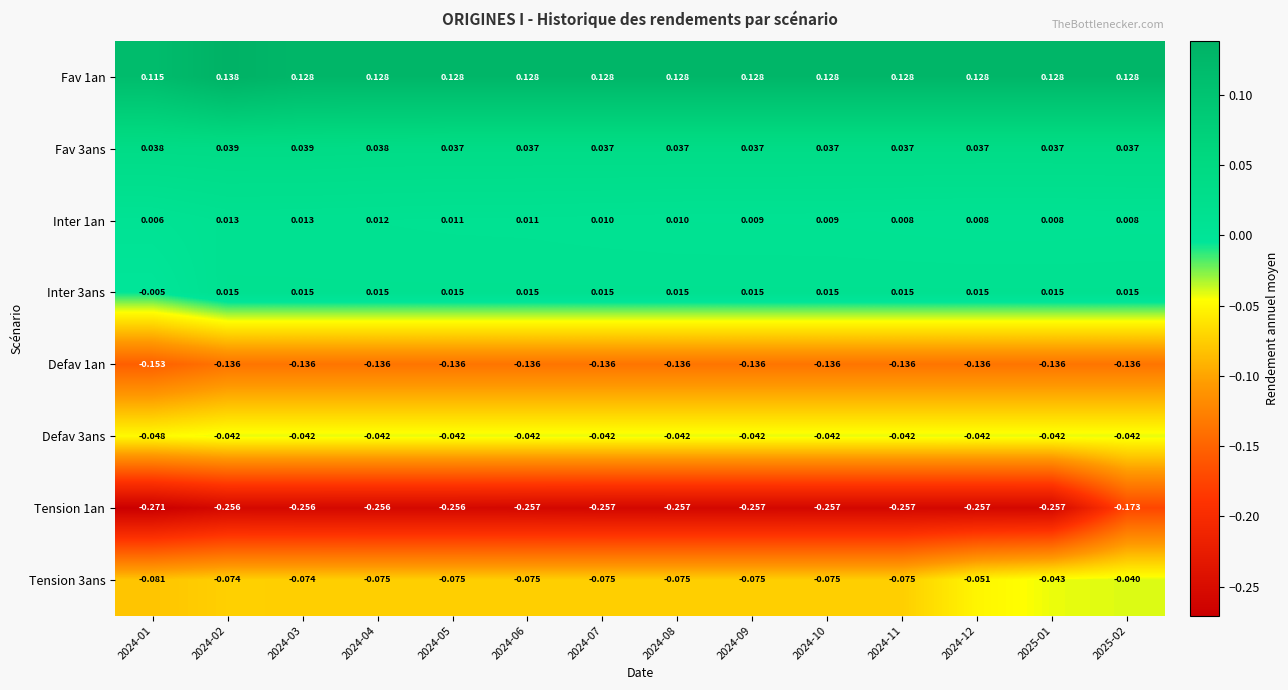

List the series in order of their peak value, lowest first.

Tension 1an, Defav 1an, Defav 3ans, Tension 3ans, Inter 1an, Inter 3ans, Fav 3ans, Fav 1an